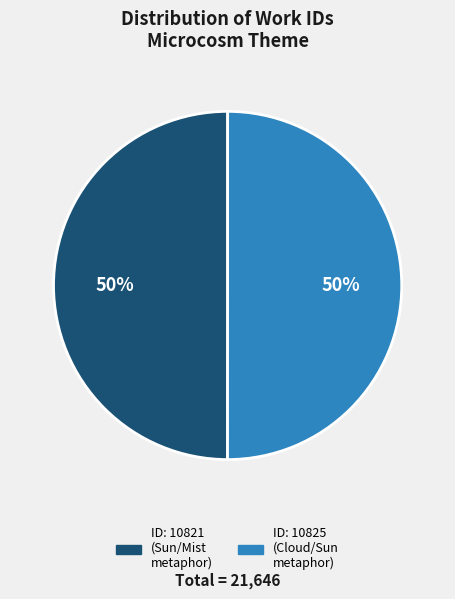

How many segments does this pie chart have?

2